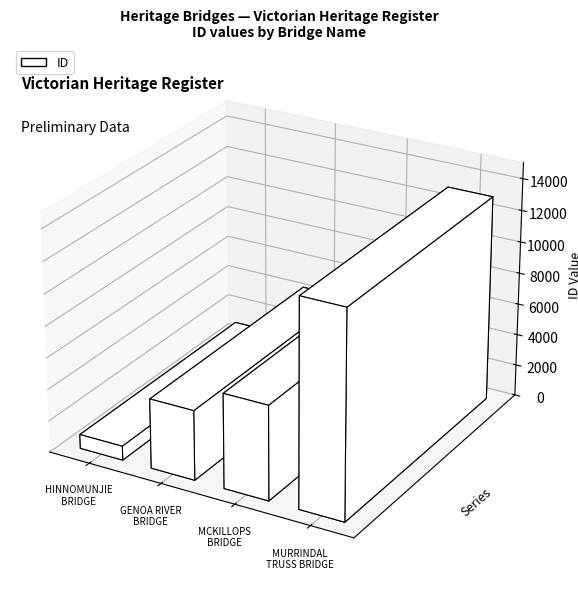

What is the change in value from HINNOMUNJIE BRIDGE to GENOA RIVER BRIDGE?

+3522